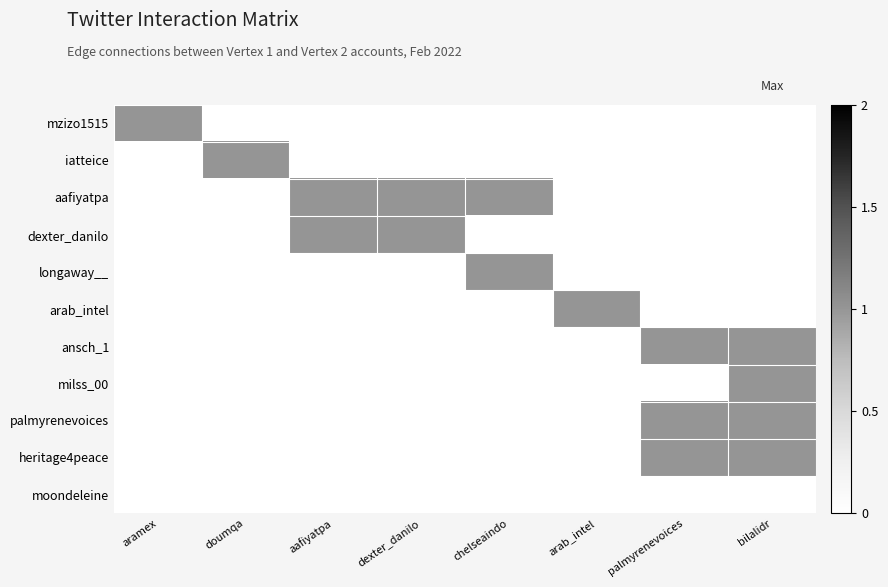

At which category is the sum across all series the highest?

bilalidr